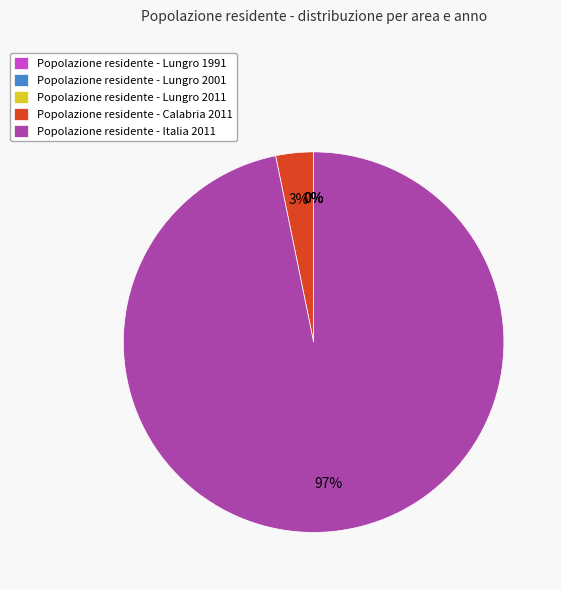

What percentage is the Popolazione residente - Calabria 2011 slice, to the nearest percent?

3%